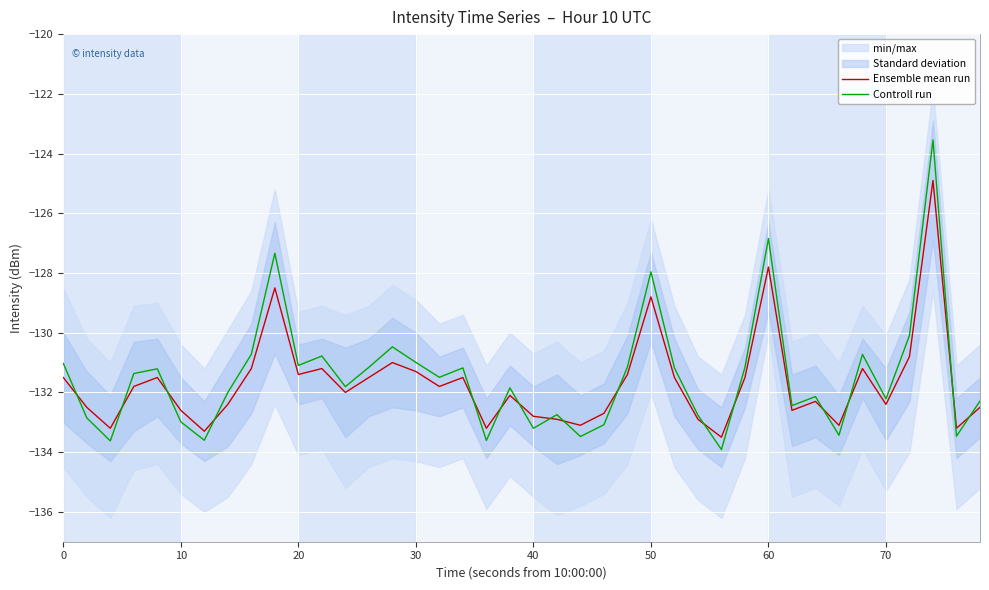

How many categories are shown in the chart?

40